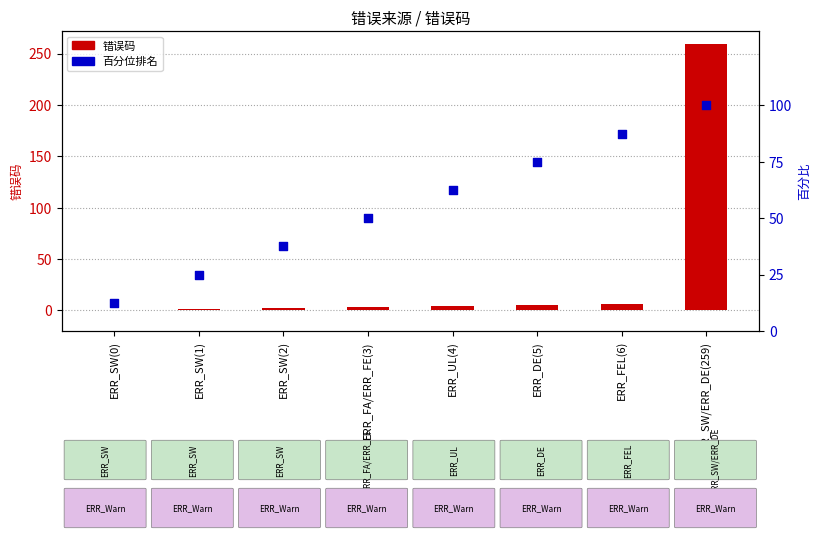

Which series has the largest total across all categories?

百分位排名